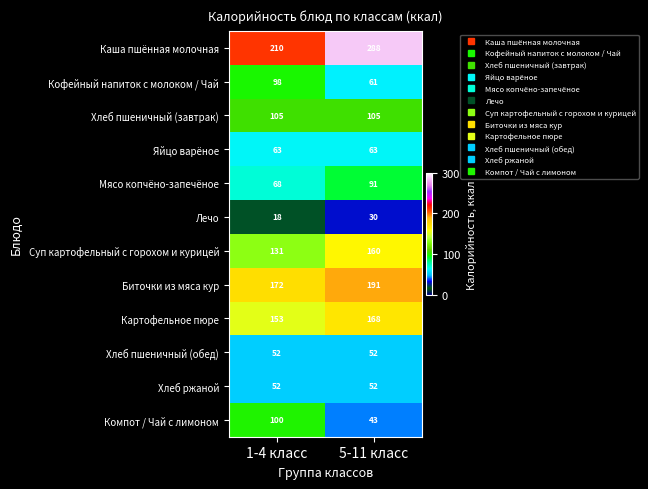

Which series has the widest spread of values?

Каша пшённая молочная